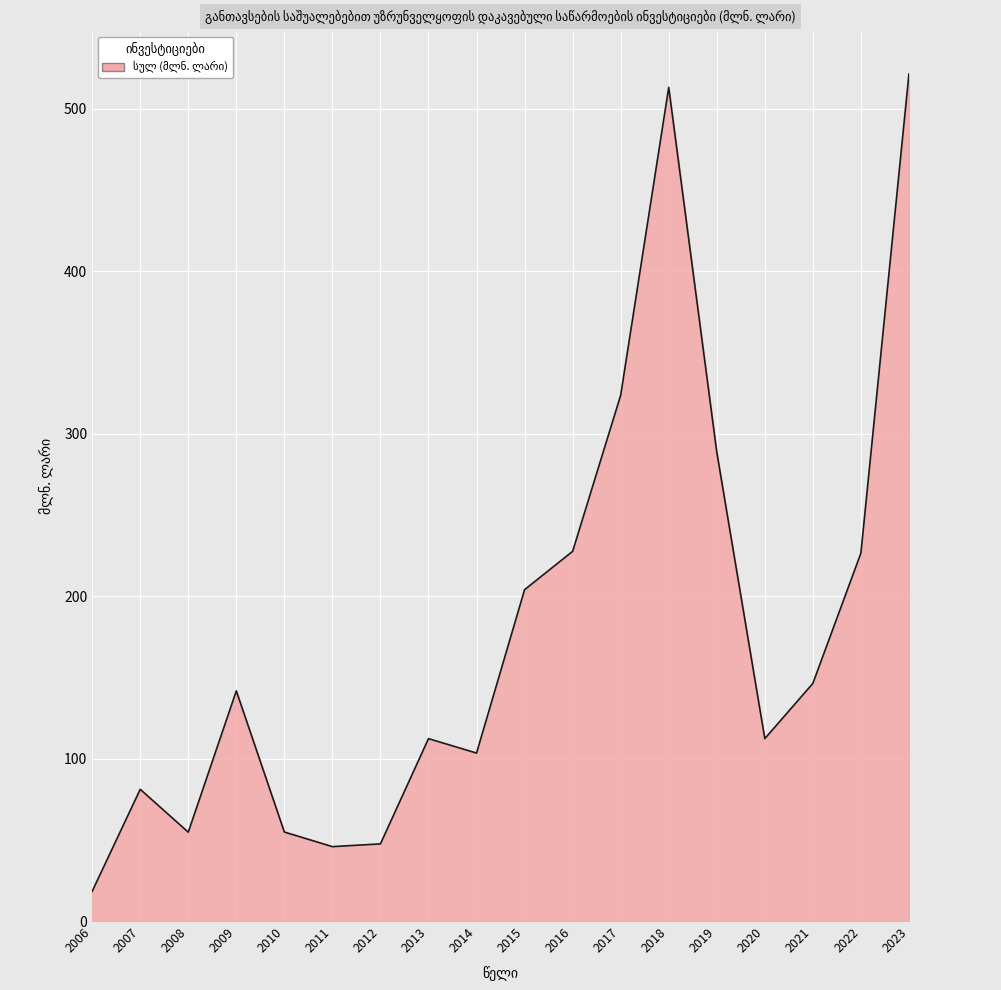

What is the sum of the values at 2014 and 2018?

616.6